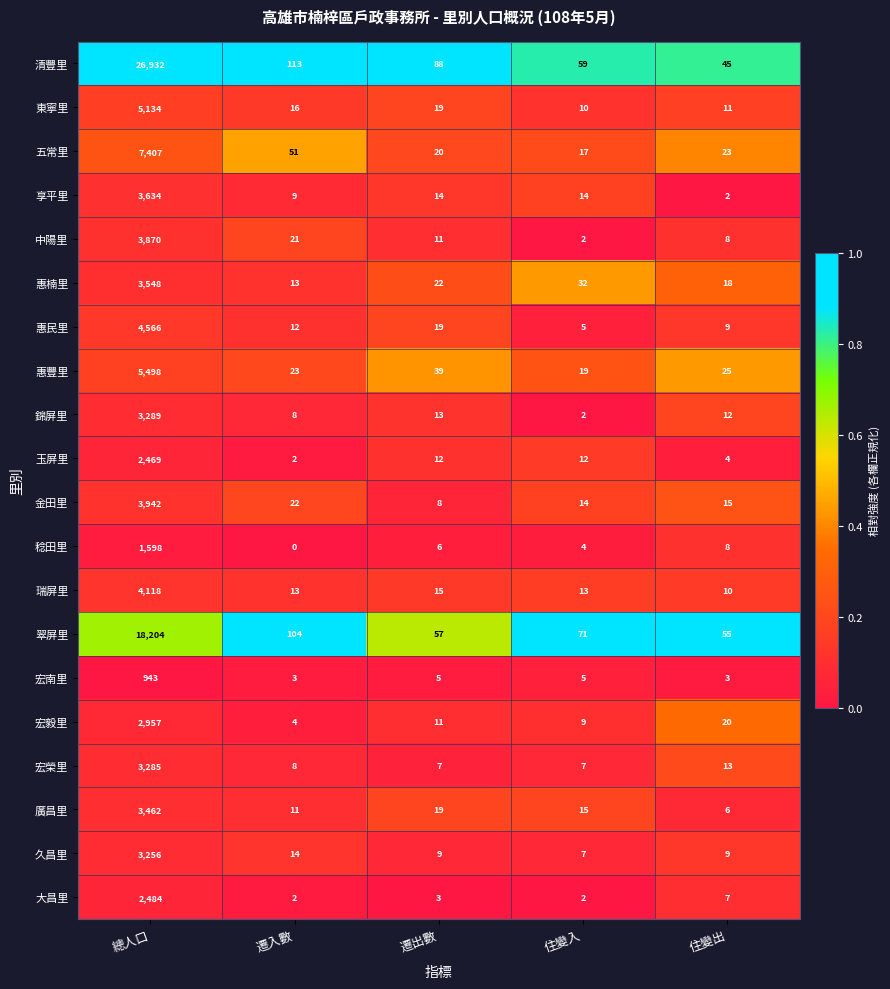

Which series has the largest range (max minus min)?

清豐里